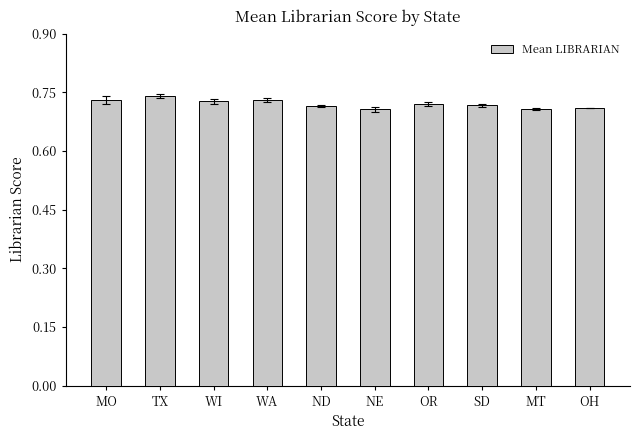

Does the chart contain stacked bars?

No